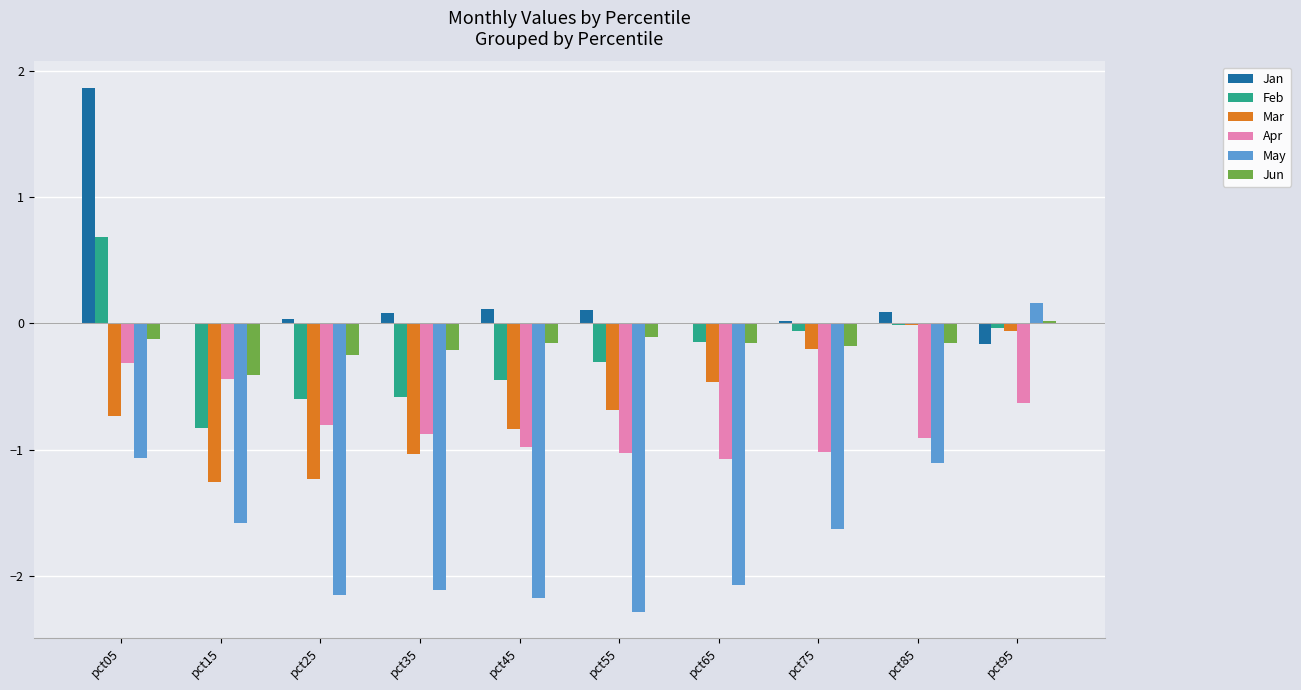

Is it true that Mar equals -0.0 at pct85?

True